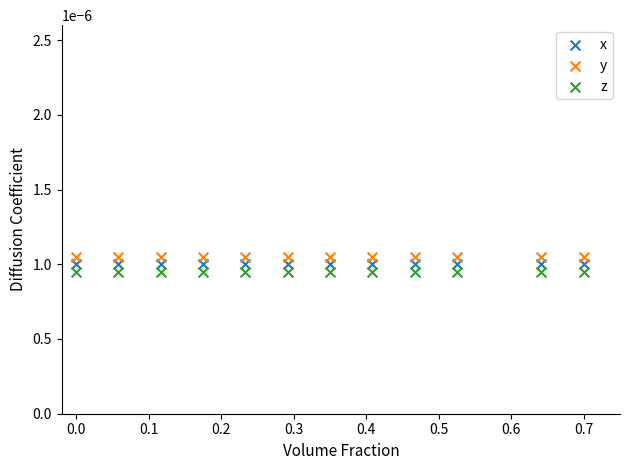

What are all the series names shown in the legend?

x, y, z